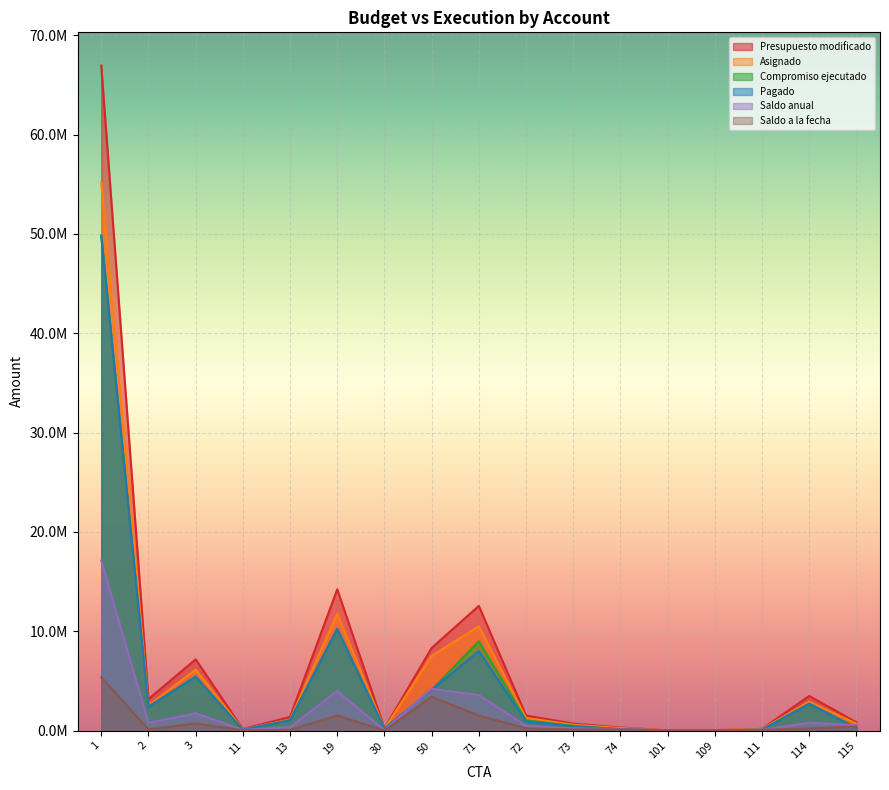

Reading left to right, what are all the values shown in this chart?

Presupuesto modificado: 66946320.0	3170498.0	7170231.0	157187.0	1369540.0	14222398.0	223200.0	8318558.0	12551365.0	1514131.0	706593.0	302825.0	25430.0	47875.0	170400.0	3485000.0	829000.0
Asignado: 55197312.0	2527897.0	6134000.0	115760.0	1107950.0	11752009.0	186000.0	7516645.0	10495581.0	1265565.0	590599.0	253116.0	25430.0	47875.0	156200.0	2904200.0	690840.0
Compromiso ejecutado: 49825805.8	2403808.6	5426417.5	84652.8	1035838.7	10234780.8	181000.0	4114745.9	8985666.4	1035924.8	484746.7	137982.5	7588.4	22657.5	81290.0	2701636.0	289810.5
Pagado: 49825805.8	2403808.6	5426417.5	84652.8	1035838.7	10234780.8	181000.0	4114745.9	8001396.8	920362.6	430685.9	137960.4	7588.4	20410.5	81290.0	2701636.0	230772.2
Saldo anual: 17120514.2	766689.3	1743813.5	72534.2	333701.3	3987617.2	42200.0	4203812.1	3565698.5	478206.2	221846.3	164842.5	17841.6	25217.5	89110.0	783364.0	539189.5
Saldo a la fecha: 5371506.2	124088.4	707582.5	31107.2	72111.3	1517228.2	5000.0	3401899.1	1509914.6	229640.2	105852.3	115133.5	17841.6	25217.5	74910.0	202564.0	401029.5